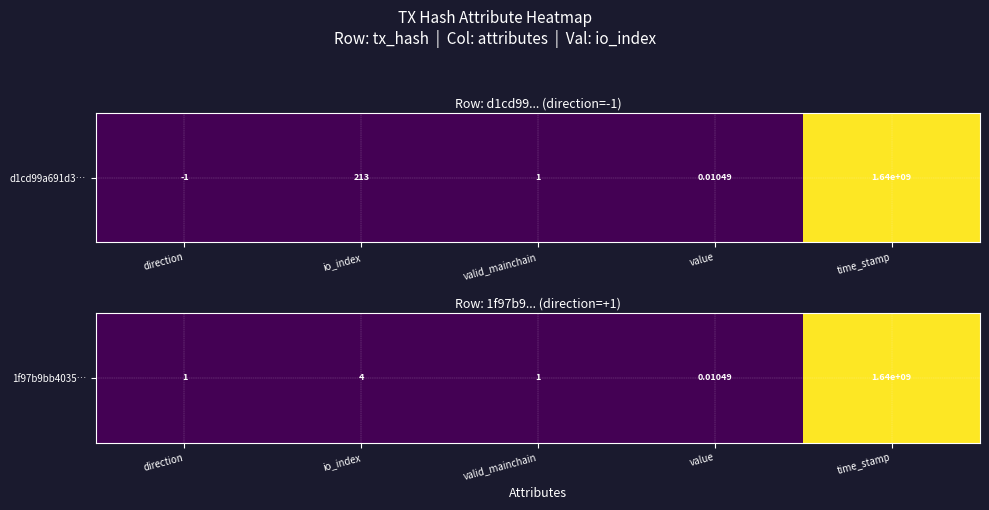

True or false: the data shows 0.0 at direction.

True